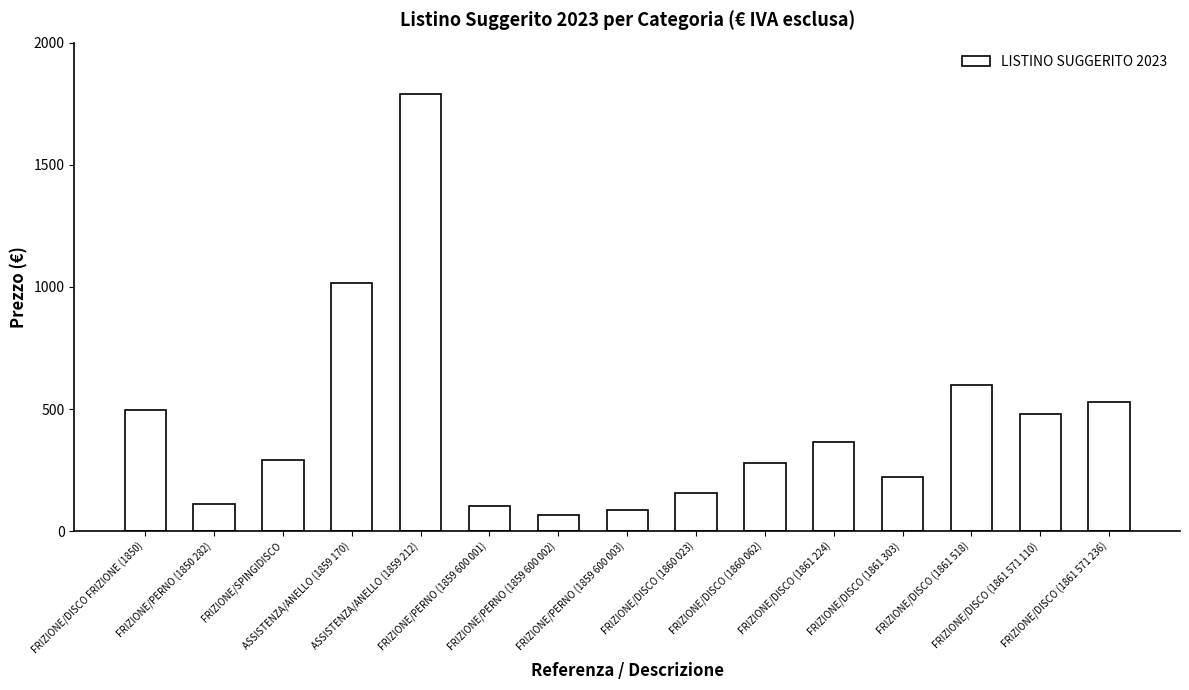

Which has a higher value, ASSISTENZA/ANELLO (1859 212) or FRIZIONE/SPINGIDISCO?

ASSISTENZA/ANELLO (1859 212)